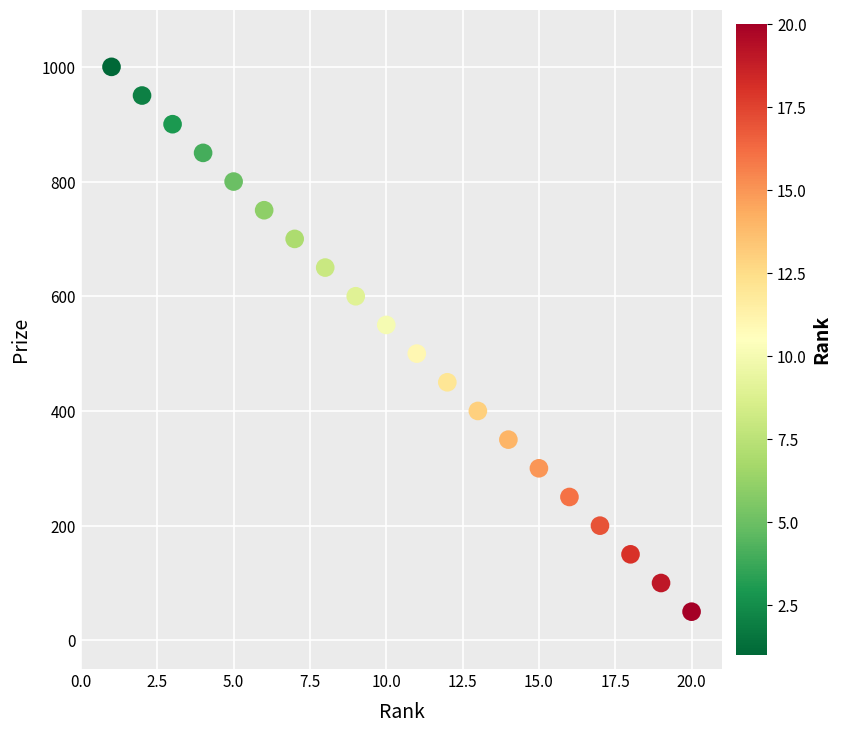

What is the range of X values (max minus min)?

19